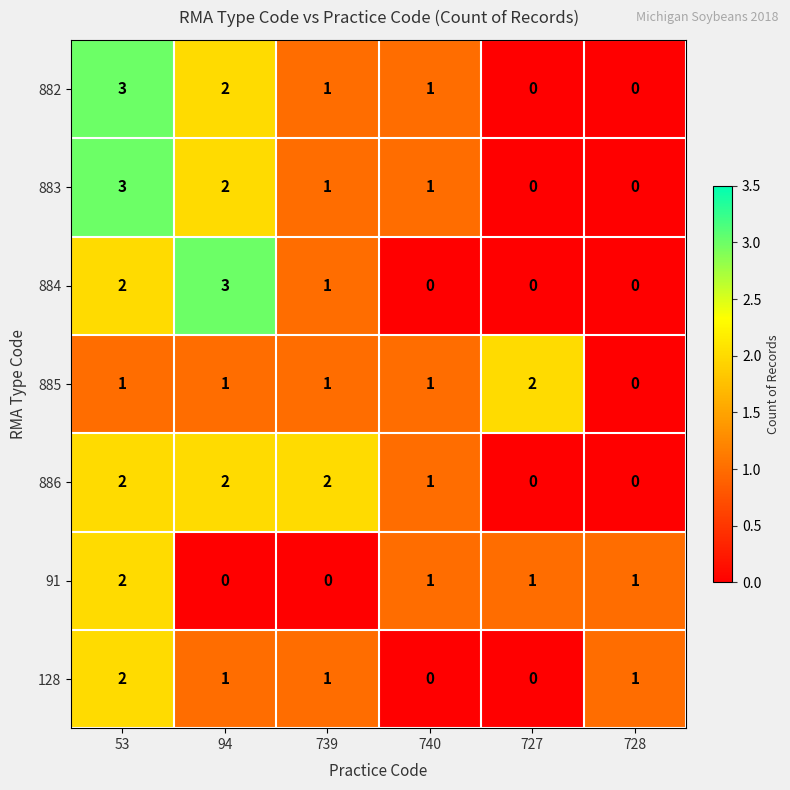

What is the approximate value of 884 at 94?

3